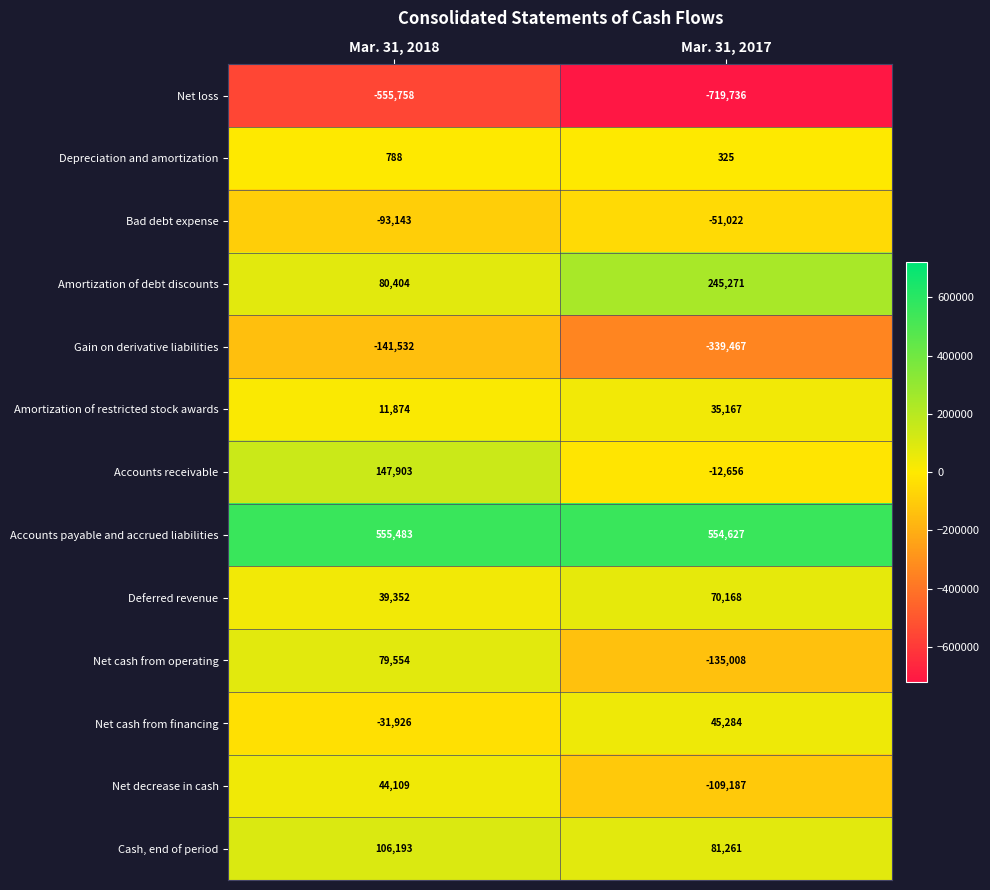

Reading left to right, list all the values displayed in this chart.

Net loss: Mar. 31, 2018=-555758	Mar. 31, 2017=-719736
Depreciation and amortization: Mar. 31, 2018=788	Mar. 31, 2017=325
Bad debt expense: Mar. 31, 2018=-93143	Mar. 31, 2017=-51022
Amortization of debt discounts: Mar. 31, 2018=80404	Mar. 31, 2017=245271
Gain on derivative liabilities: Mar. 31, 2018=-141532	Mar. 31, 2017=-339467
Amortization of restricted stock awards: Mar. 31, 2018=11874	Mar. 31, 2017=35167
Accounts receivable: Mar. 31, 2018=147903	Mar. 31, 2017=-12656
Accounts payable and accrued liabilities: Mar. 31, 2018=555483	Mar. 31, 2017=554627
Deferred revenue: Mar. 31, 2018=39352	Mar. 31, 2017=70168
Net cash from operating: Mar. 31, 2018=79554	Mar. 31, 2017=-135008
Net cash from financing: Mar. 31, 2018=-31926	Mar. 31, 2017=45284
Net decrease in cash: Mar. 31, 2018=44109	Mar. 31, 2017=-109187
Cash, end of period: Mar. 31, 2018=106193	Mar. 31, 2017=81261